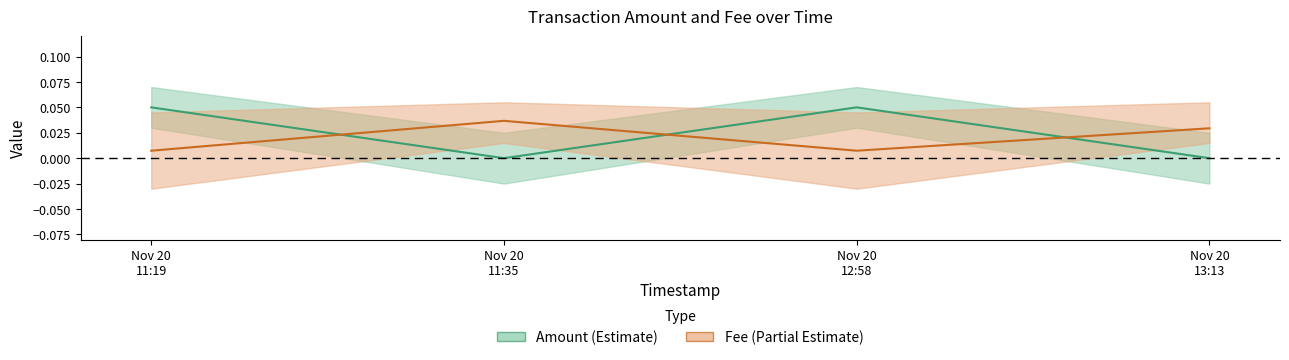

The Amount_line series shows 0.0 at Nov 20
12:58. True or false?

False